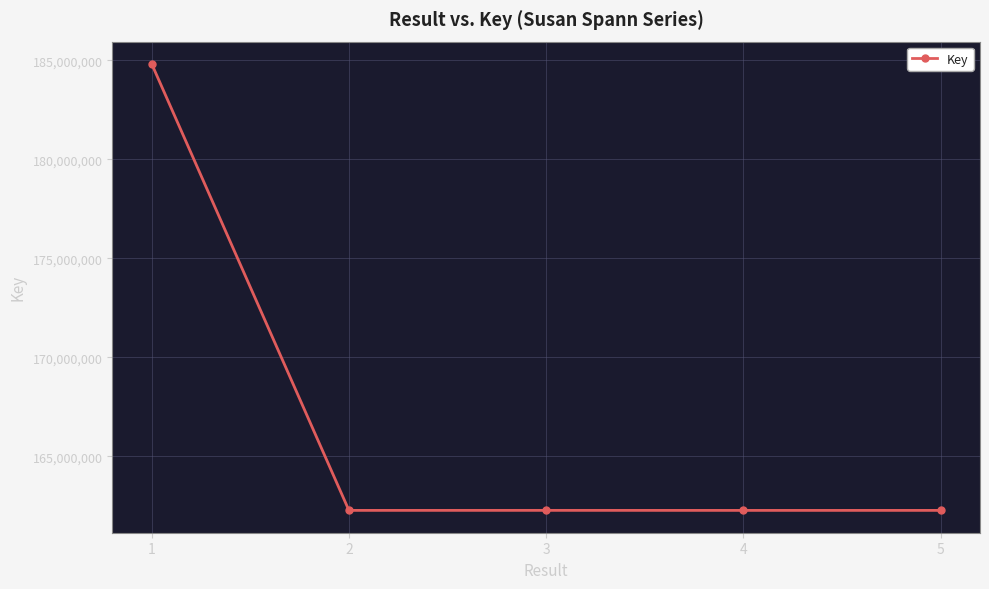

What value does the data have at 5?

162277440